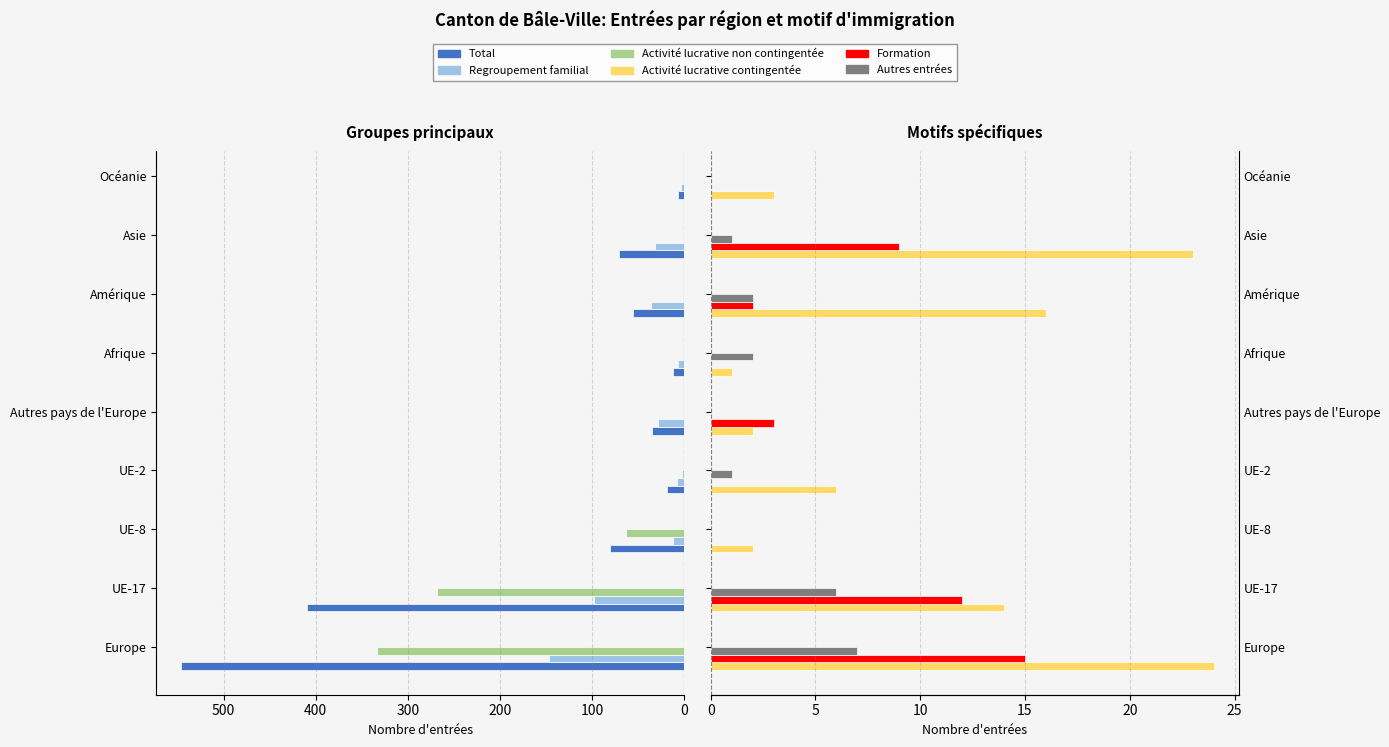

Which series has the widest spread of values?

Total